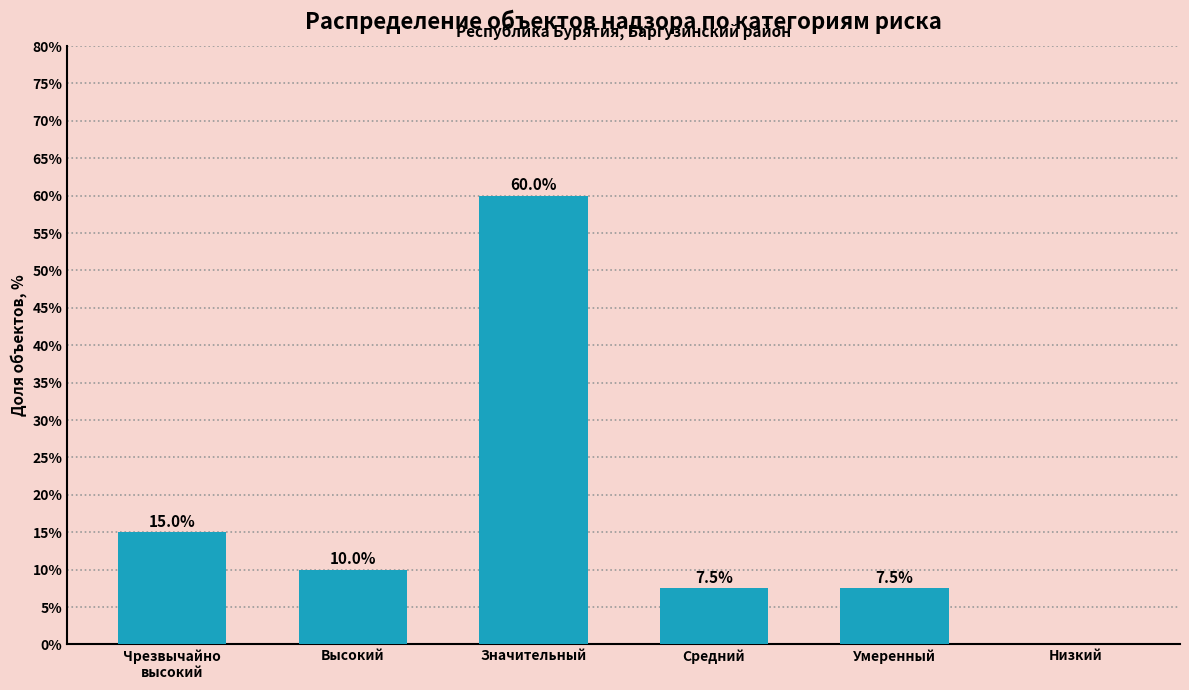

Count the number of categories in the chart.

6